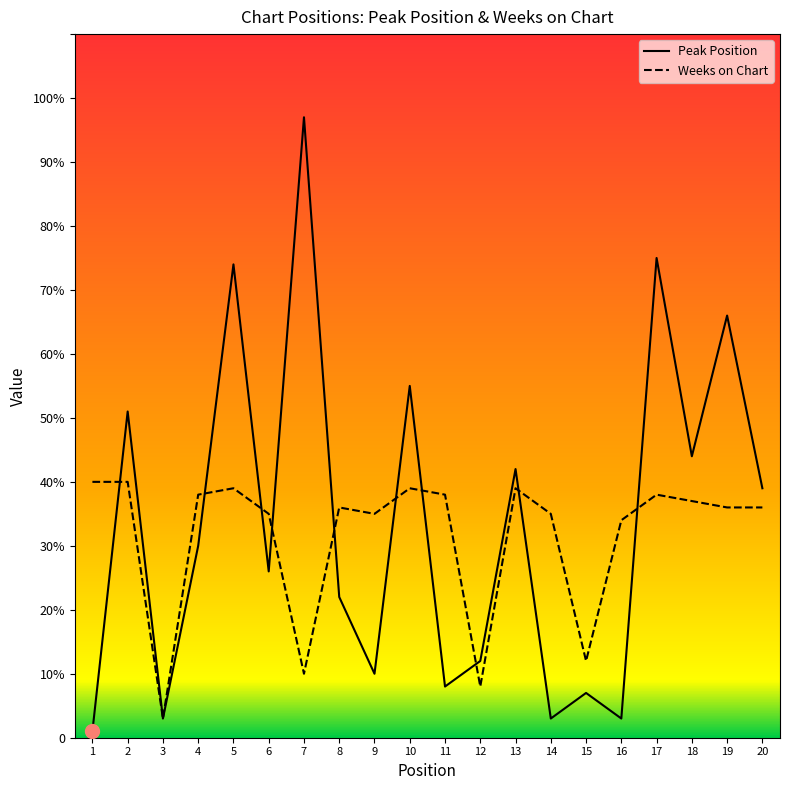

What is the difference between the maximum and second lowest values in the Peak Position series?

94